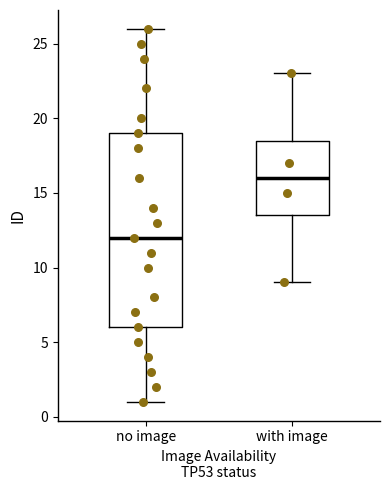

Which box's median line is the highest?

with image